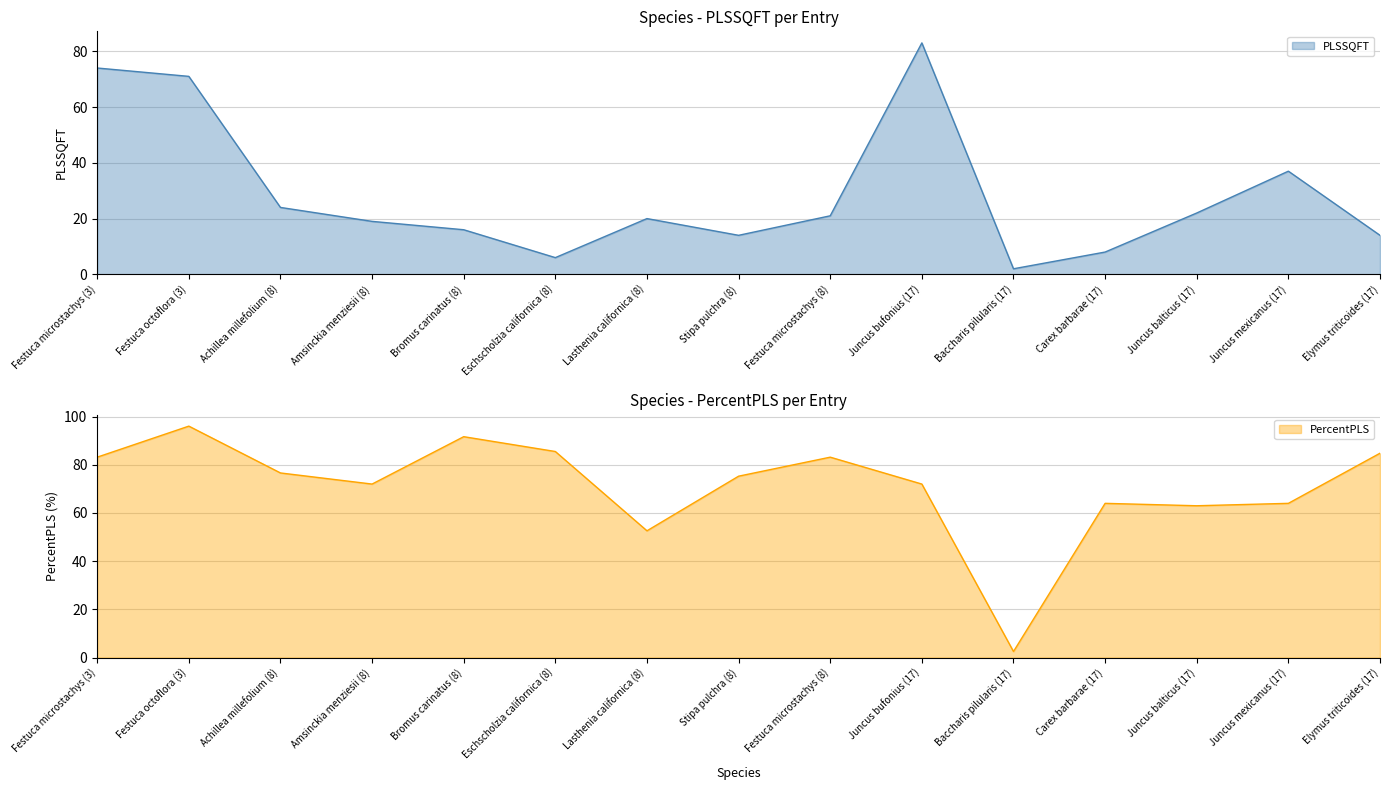

Does the chart have visible grid lines?

Yes